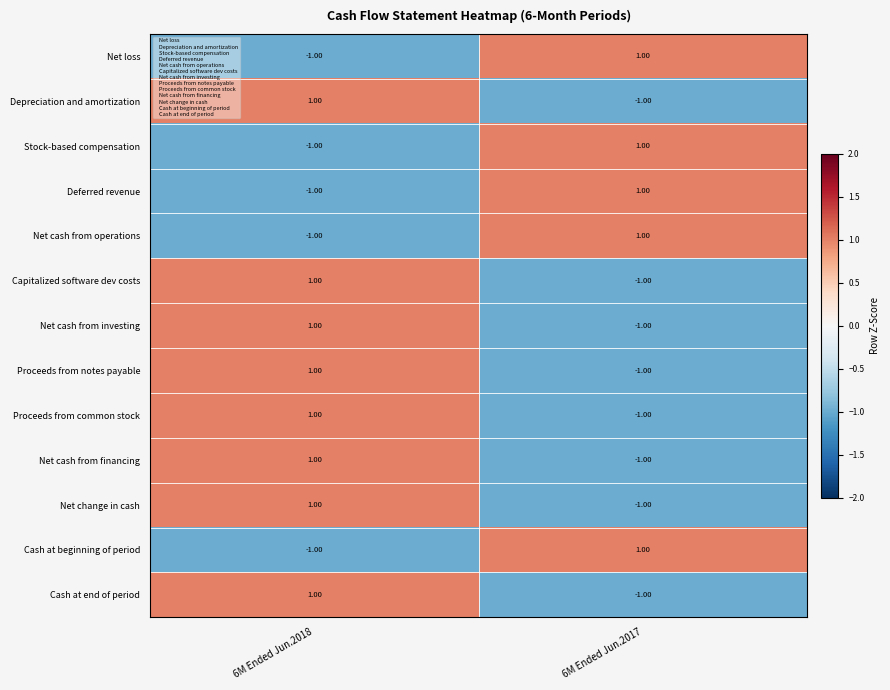

List the labels in order of Net cash from operations value, largest first.

6M Ended Jun.2017, 6M Ended Jun.2018